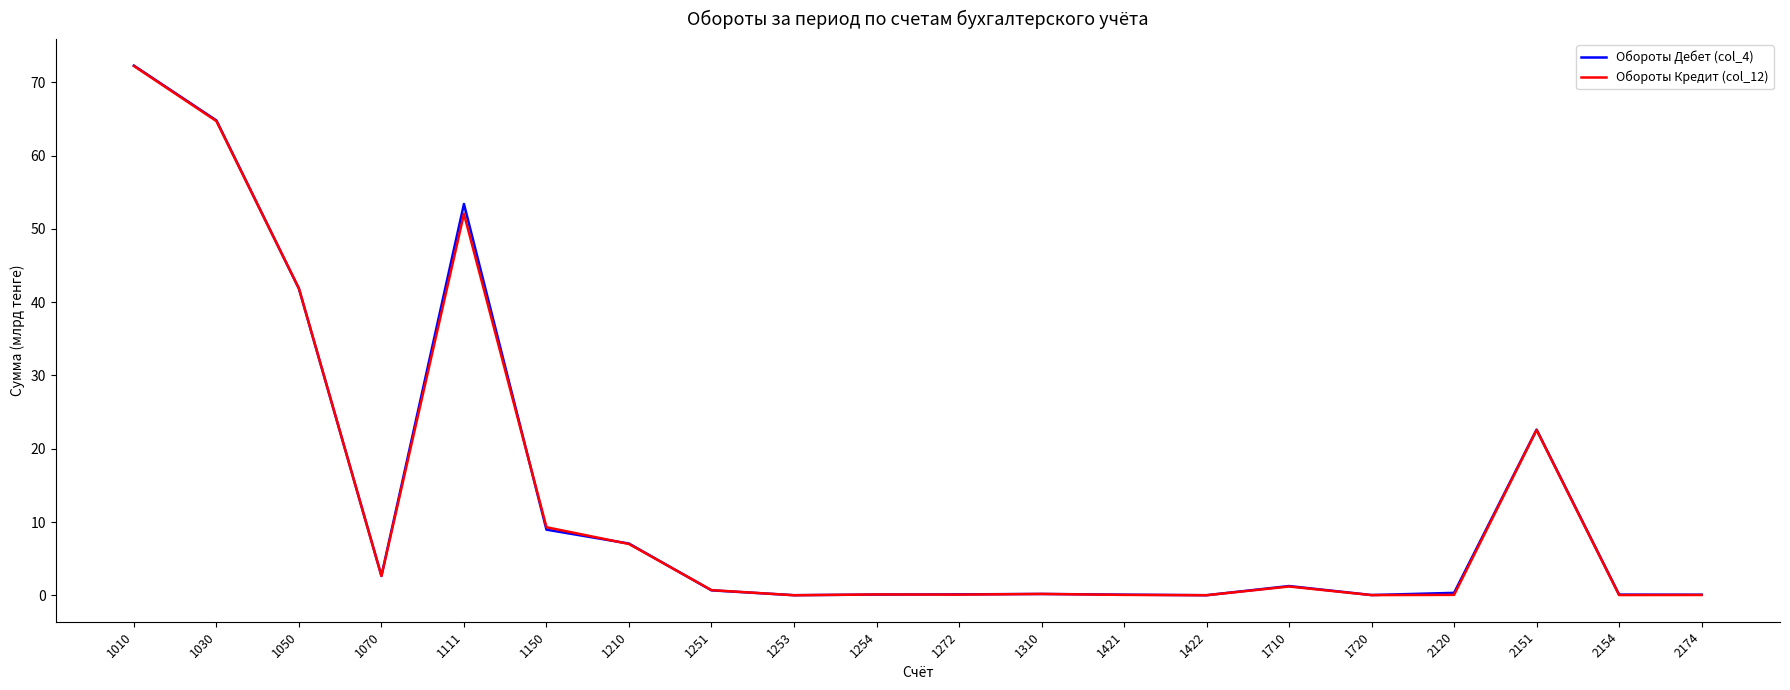

Is it true that Обороты Кредит (col_12) equals 0.0 at 1720?

True